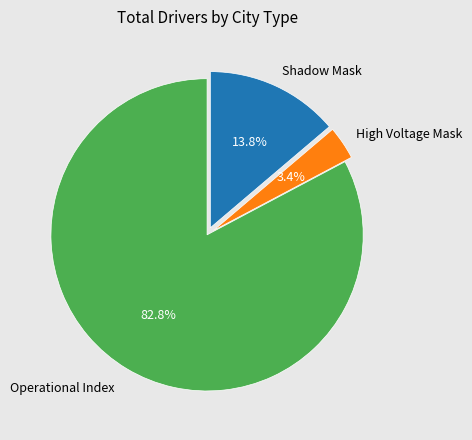

Does any single category account for the majority?

Yes